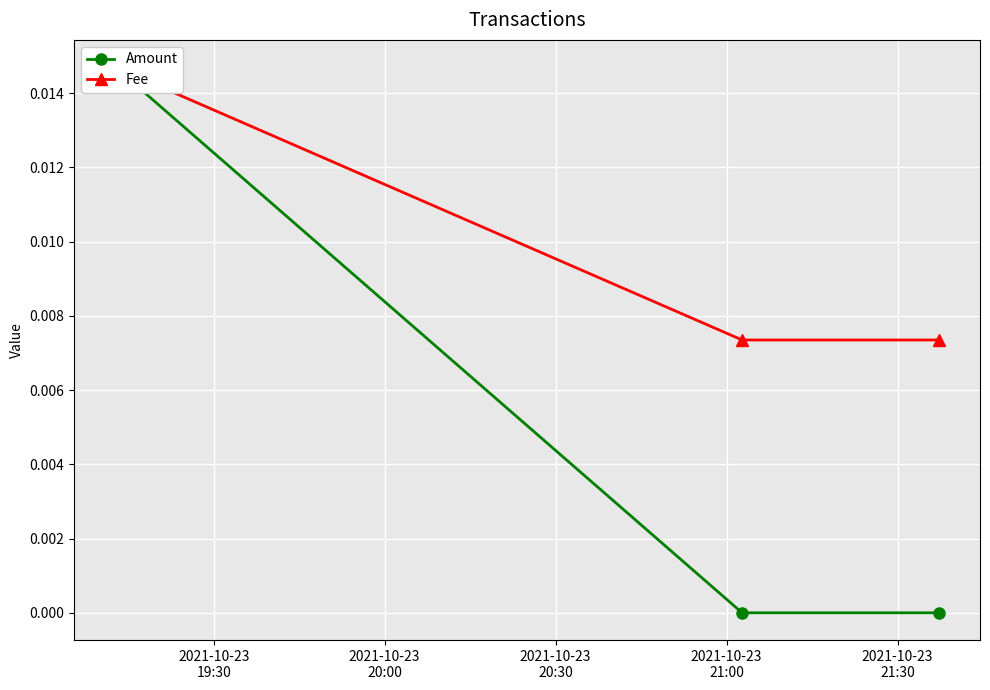

At how many categories does at least one series exceed 0?

3